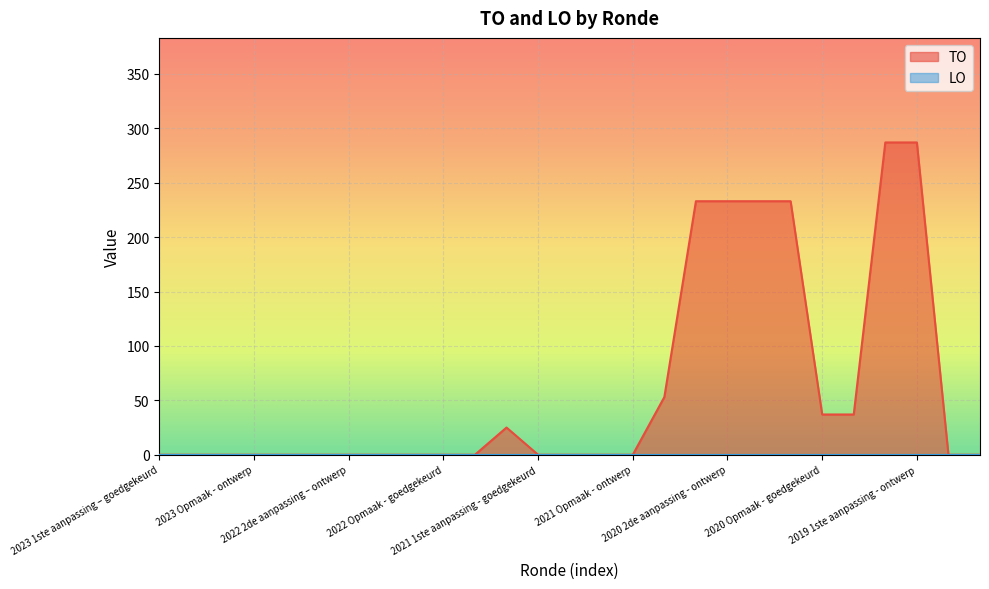

Reading left to right, extract all data points from this chart.

0	0	0	0	0	0	0	0	0	0	0	25	0	0	0	0	53	233	233	233	233	37	37	287	287	0	0